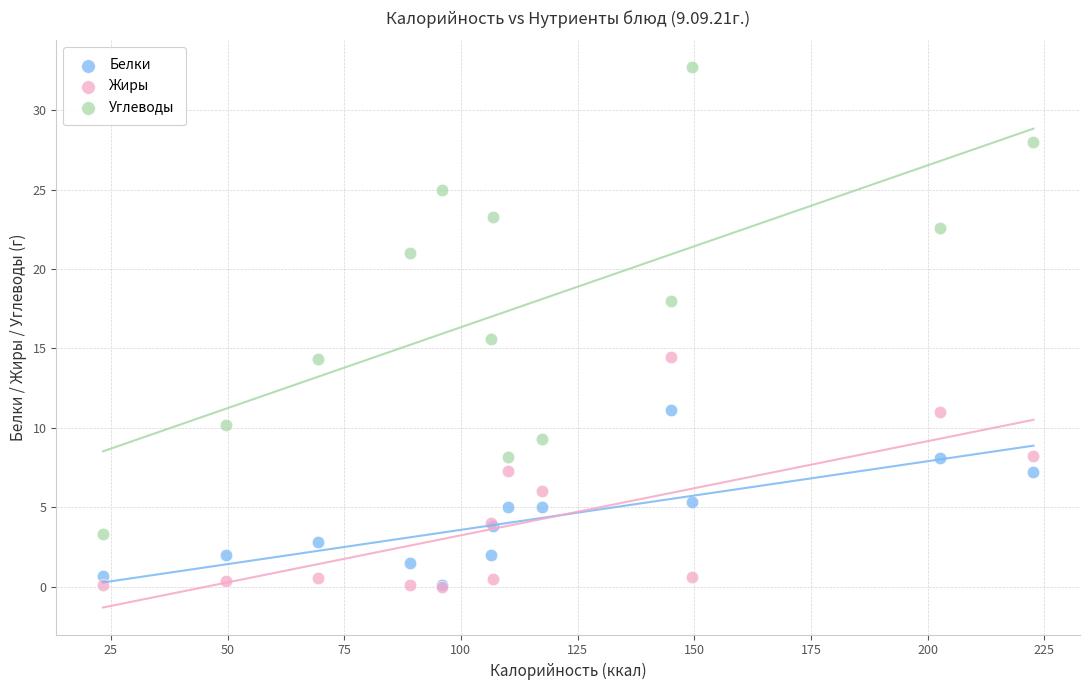

Which series has the largest Y range (max minus min)?

Углеводы